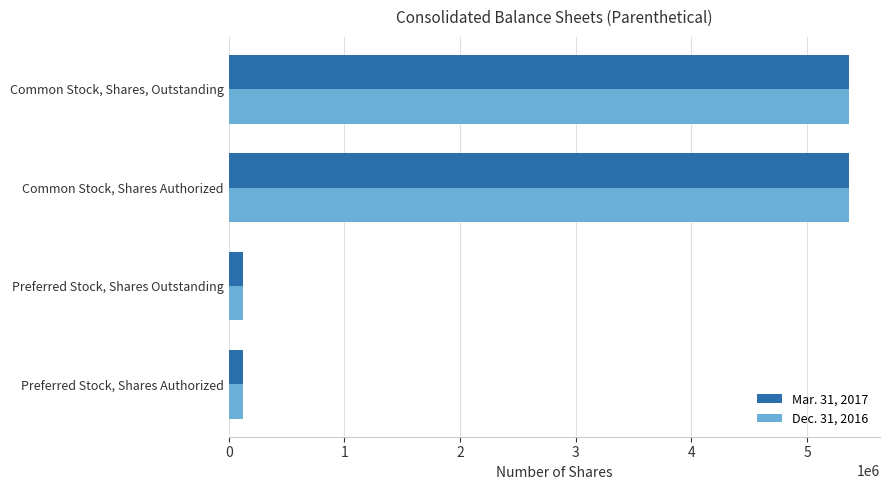

What is the difference between the second highest and minimum values in the Dec. 31, 2016 series?

5242992